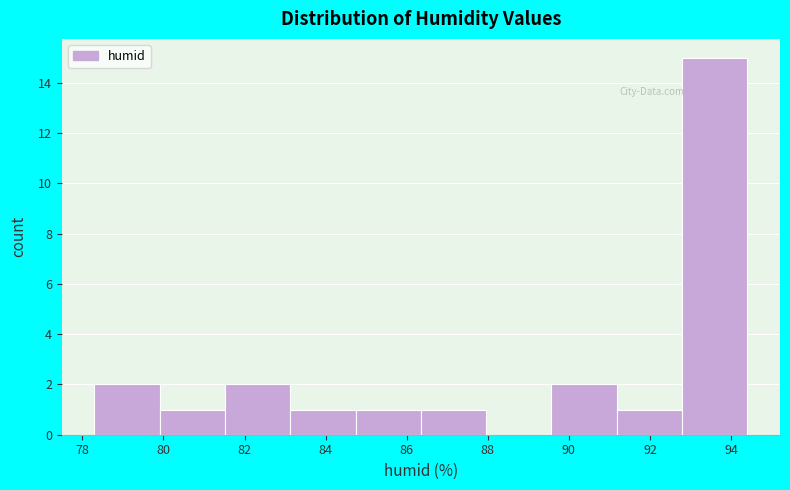

Which range on the x-axis has the tallest bar?

92.8 to 94.4